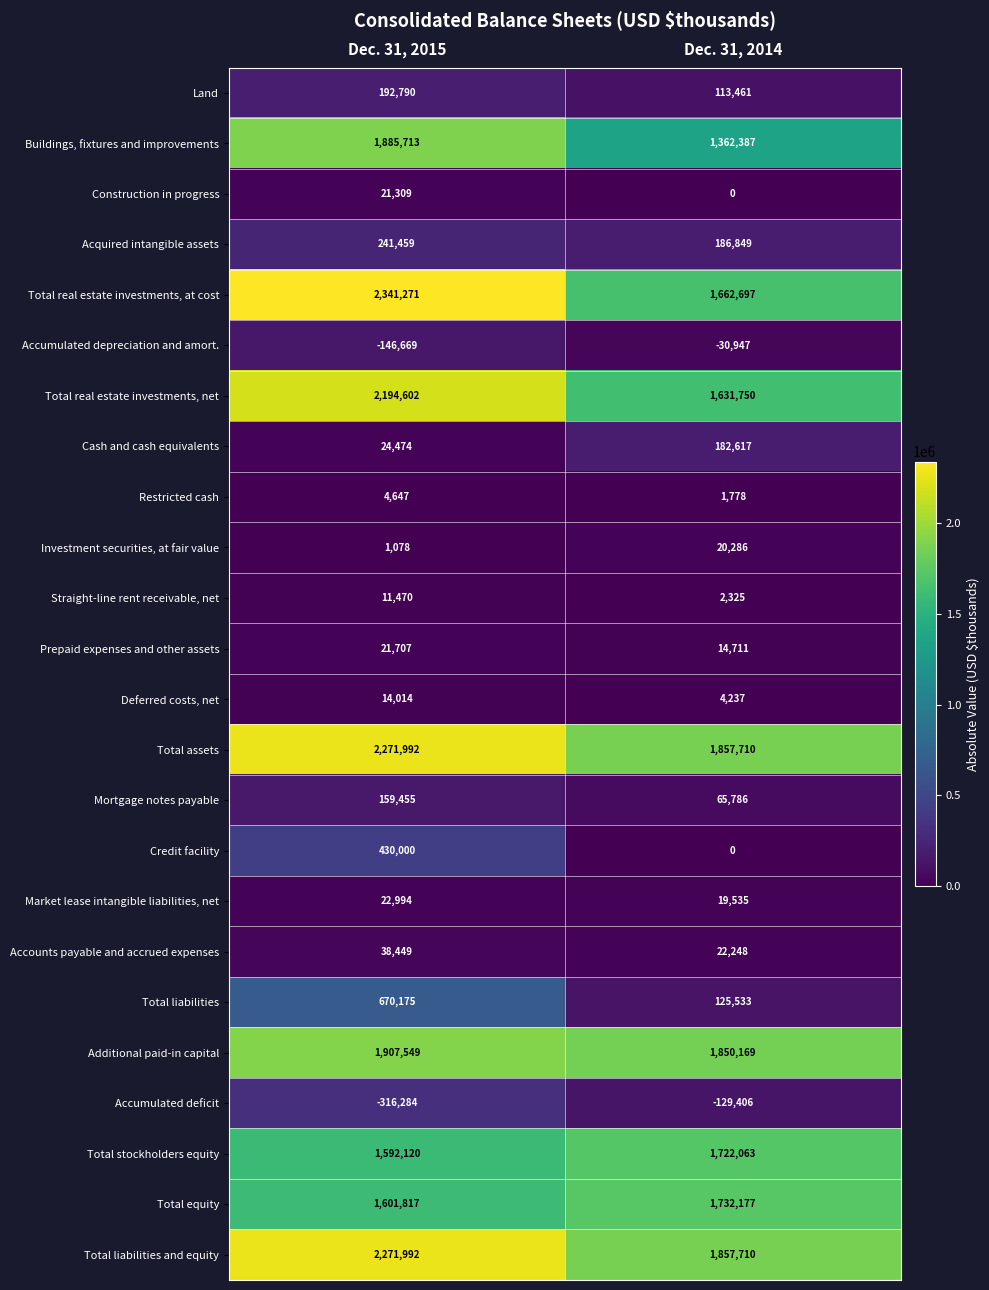

What is the difference between the highest and lowest values at Dec. 31, 2015?

2657555